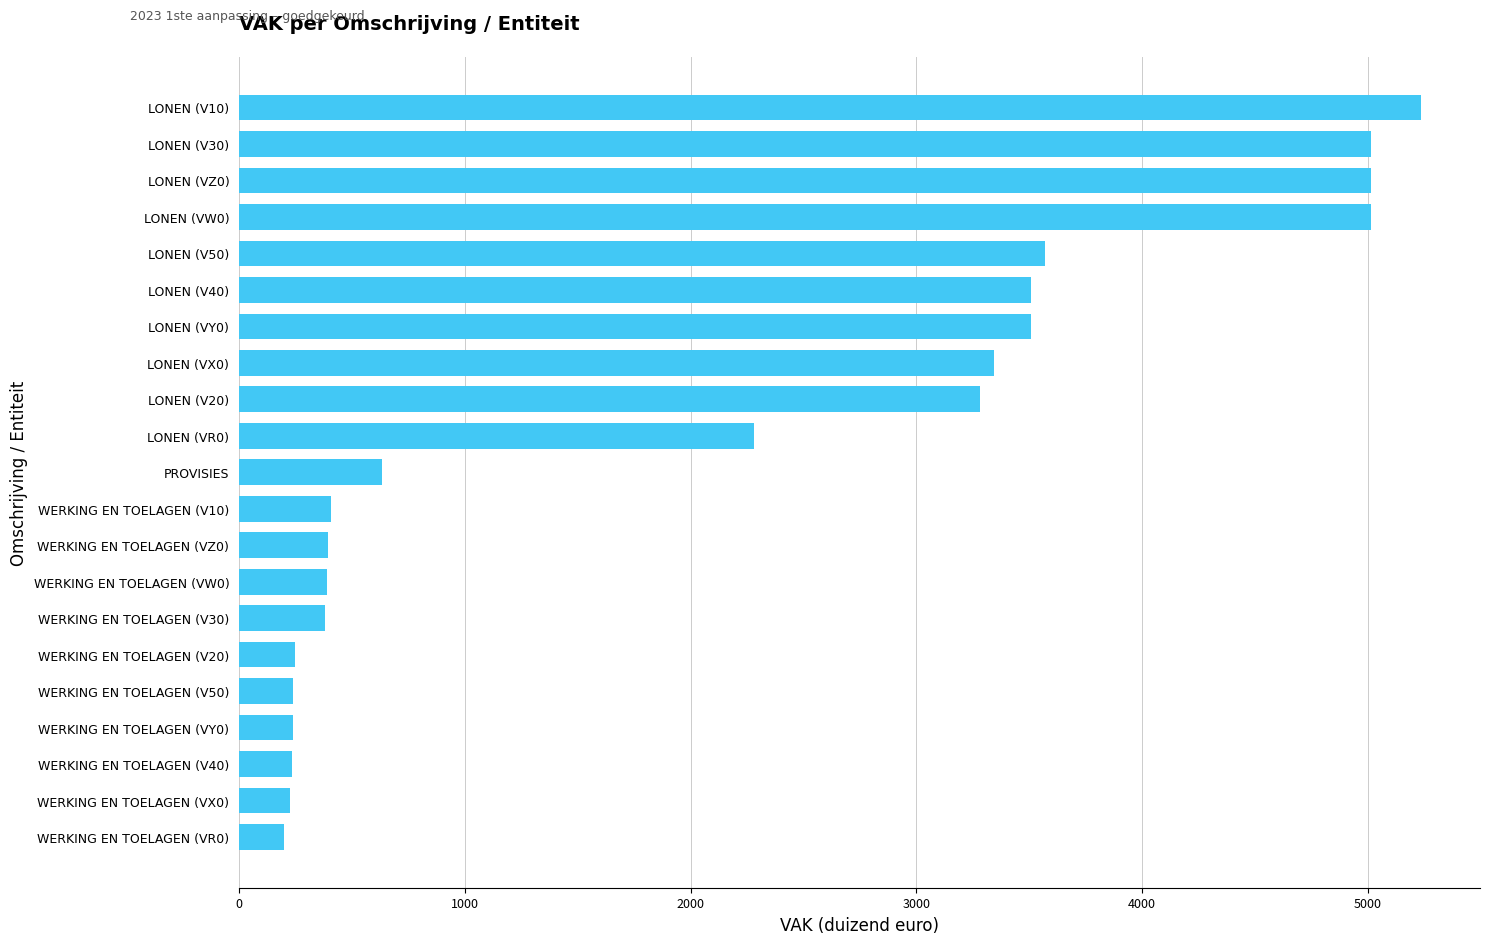

The chart shows a value of 635 at PROVISIES. True or false?

True